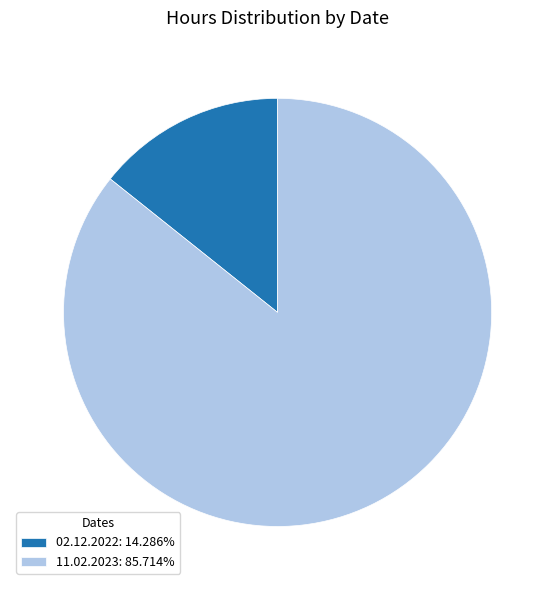

Does any single category account for the majority?

Yes